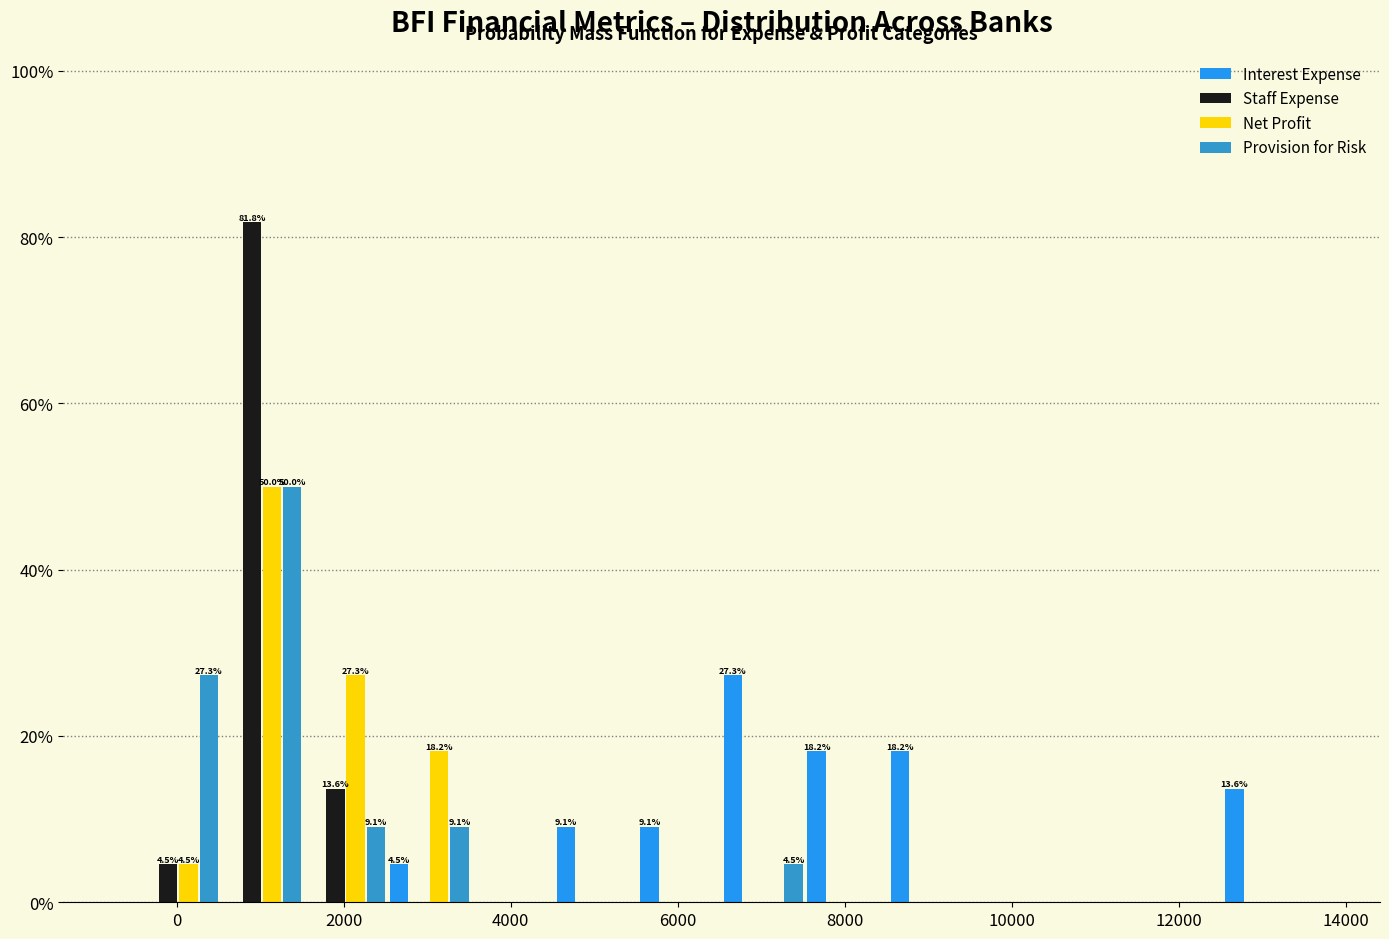

In the Staff Expense series, which range on the x-axis has the tallest bar?

600 to 1600